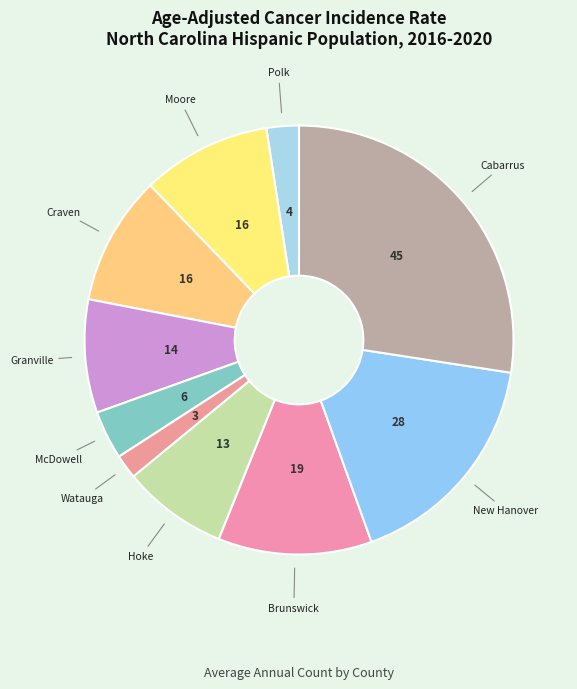

Rank the categories by value from highest to lowest.

Cabarrus County, New Hanover County, Brunswick County, Moore County, Craven County, Granville County, Hoke County, McDowell County, Polk County, Watauga County